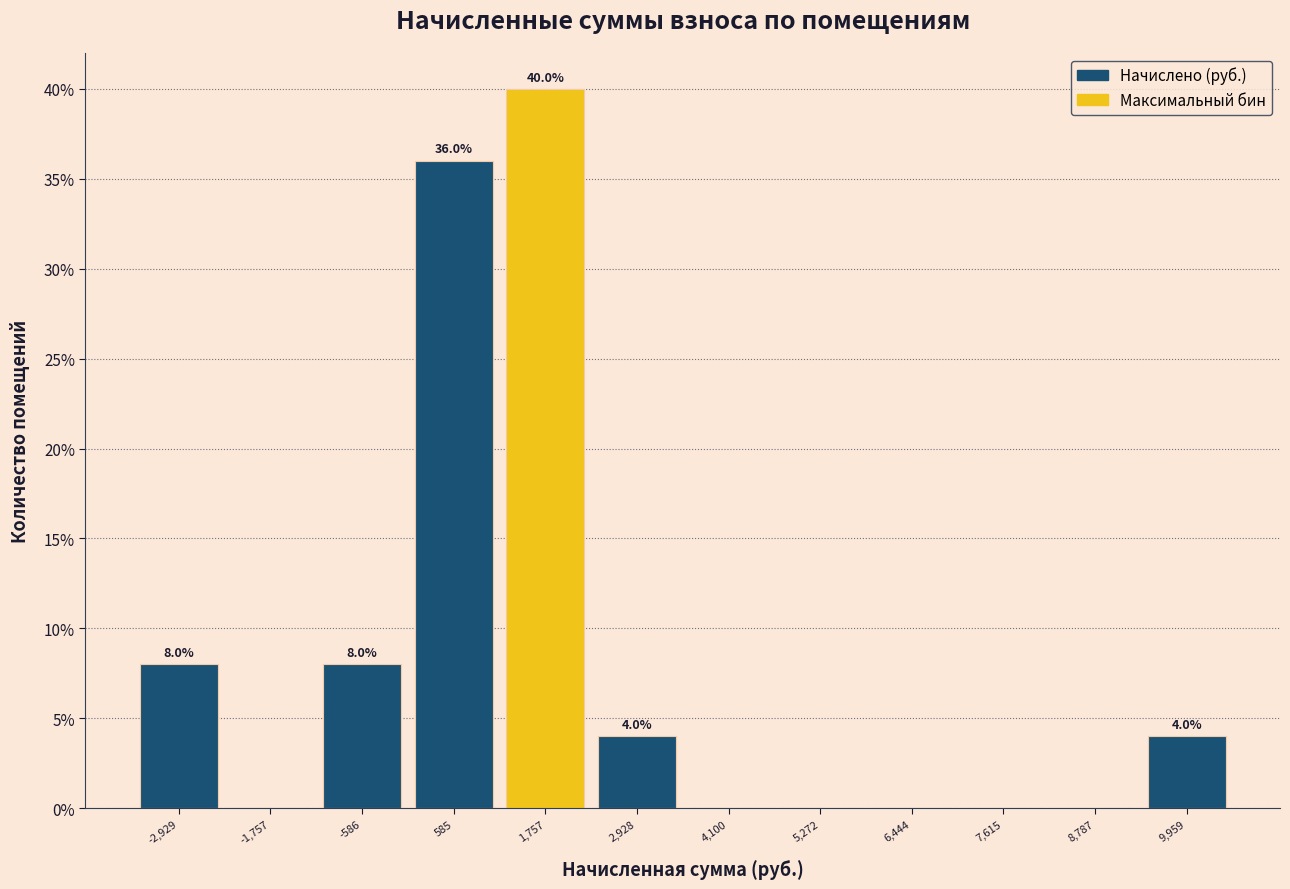

Over which range of the x-axis is the bar tallest?

1200 to 2400